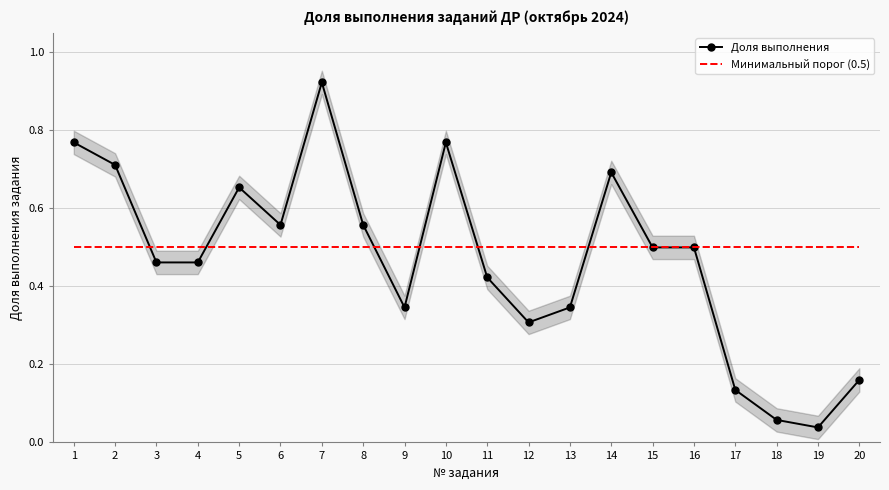

Rank the series by their average value, from highest to lowest.

Минимальный порог (0.5), Доля выполнения